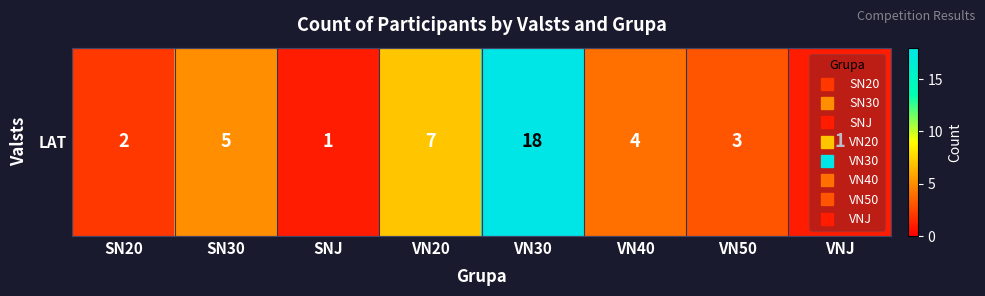

How many series are shown in this chart?

1